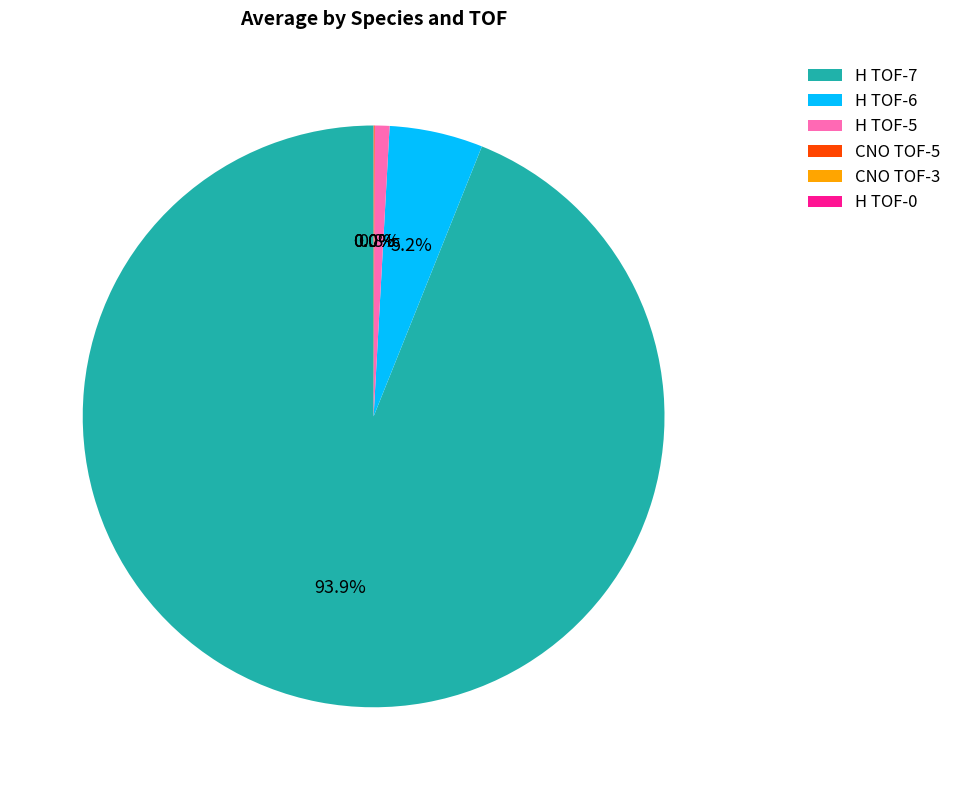

Which slice is the largest?

H TOF-7